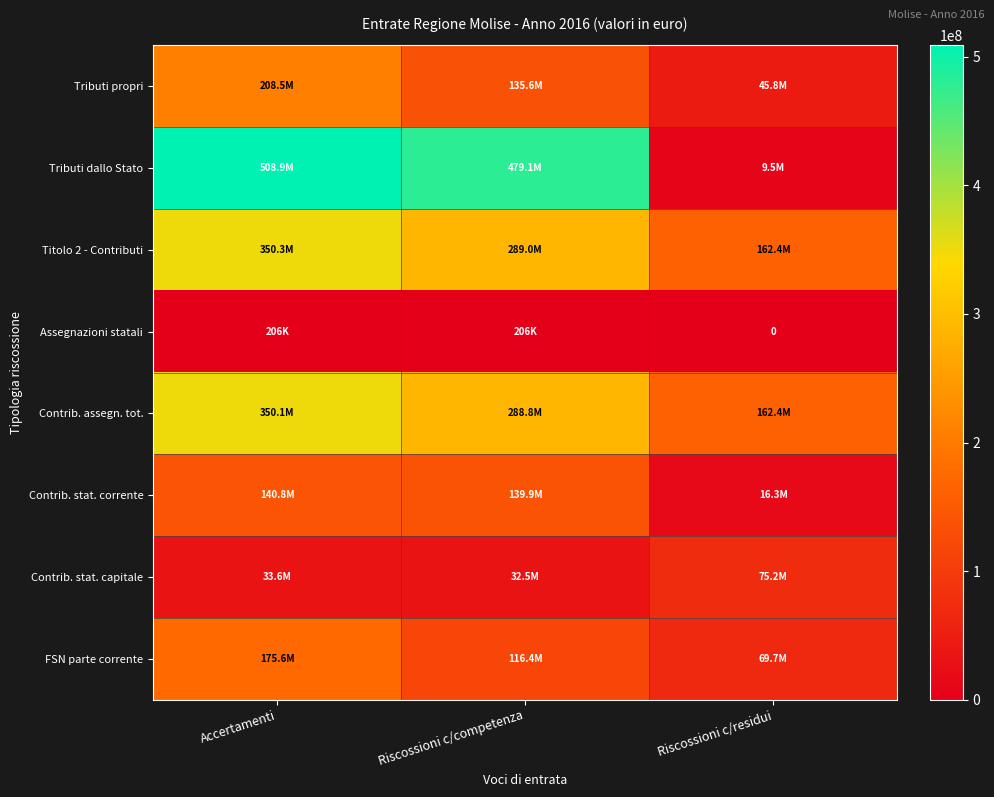

Between Riscossioni c/competenza and Accertamenti, which is larger?

Accertamenti